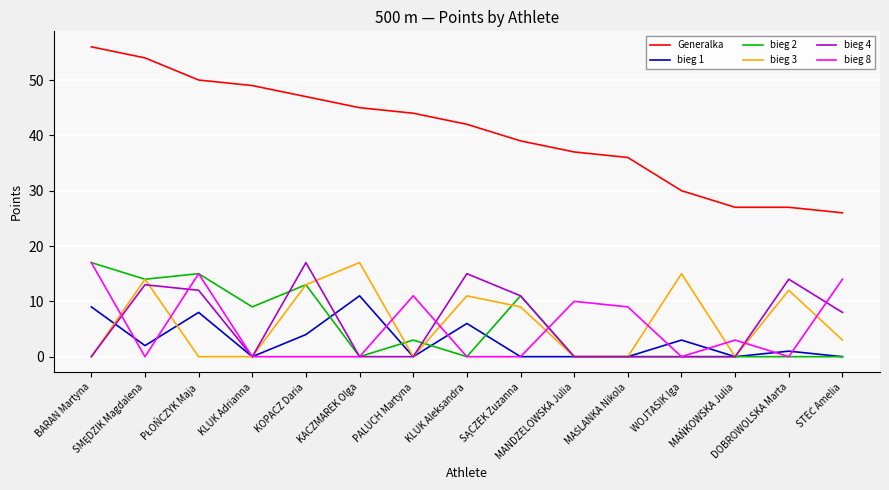

True or false: Generalka and bieg 3 cross at least once.

False